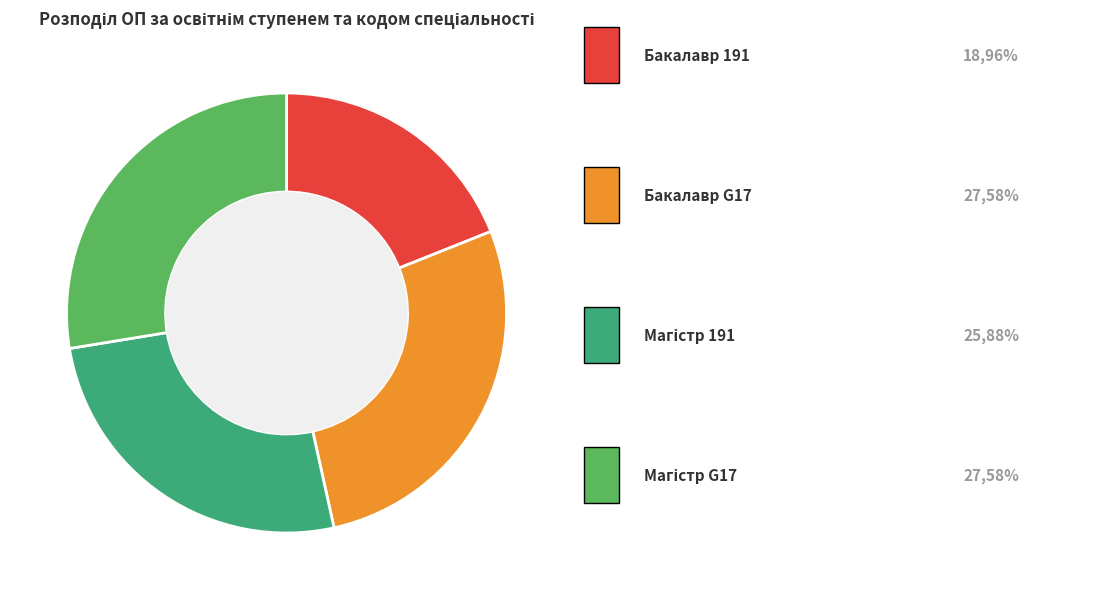

Does any single category account for the majority?

No